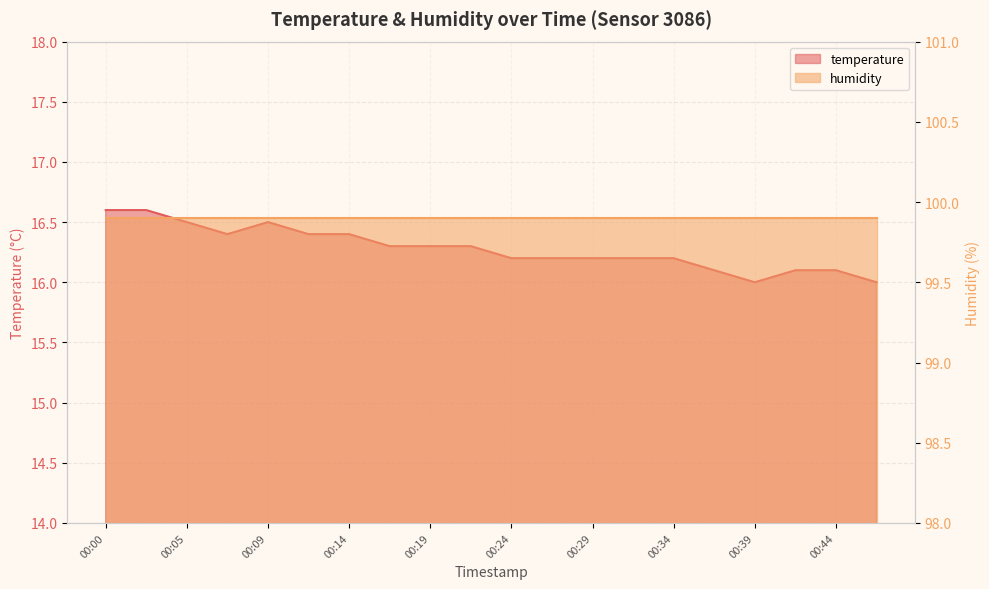

How many interior local valleys (lower than both neighbors) does the data have?

2